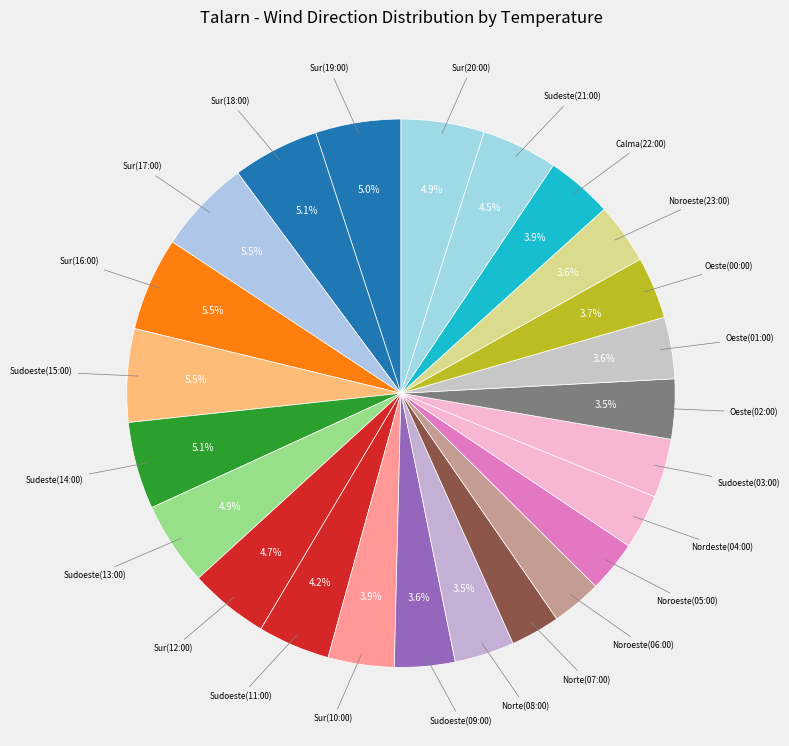

What is the smallest slice in the pie chart?

Norte(07:00)